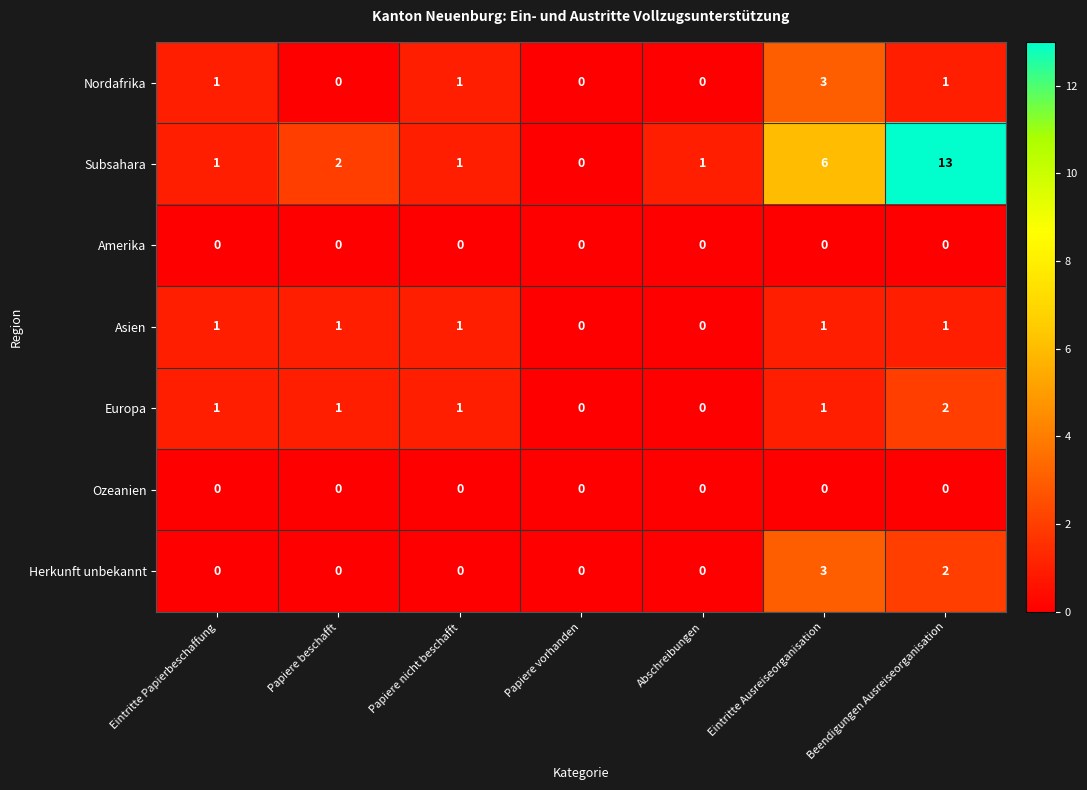

Between Papiere beschafft and Papiere vorhanden, which series saw the biggest shift?

Subsahara